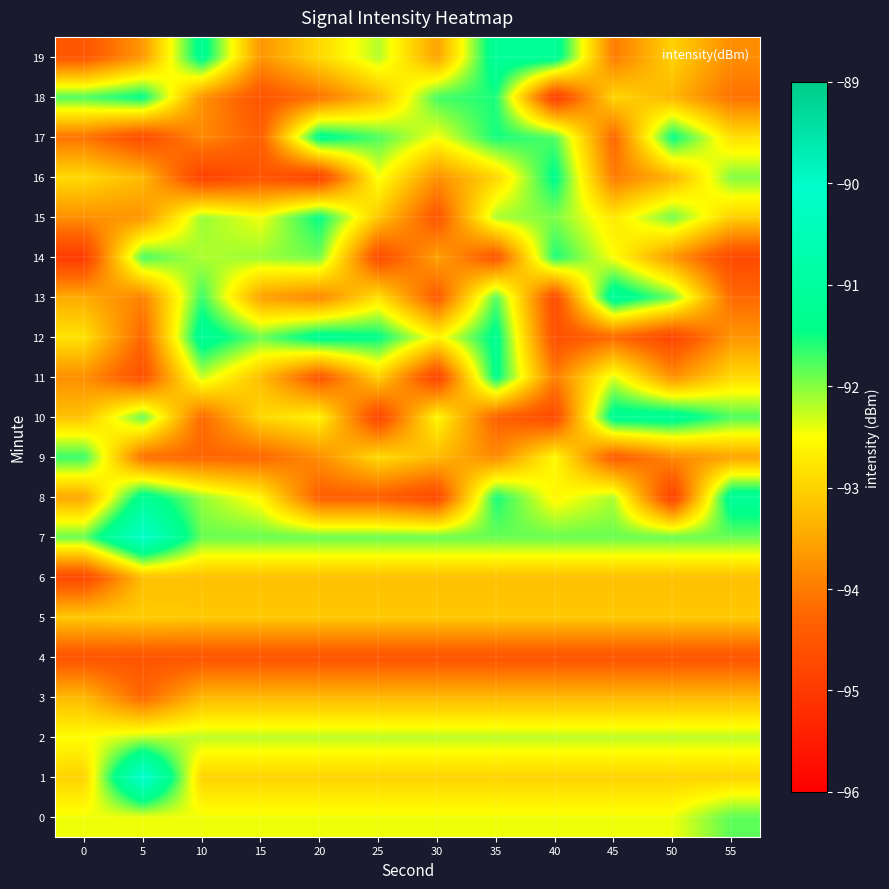

Reading left to right, list all the values displayed in this chart.

0: 0=-92.4	5=-92.4	10=-92.4	15=-92.4	20=-92.4	25=-92.4	30=-92.4	35=-92.4	40=-92.4	45=-92.4	50=-92.4	55=-91.8
1: 0=-93.0	5=-89.9	10=-93.0	15=-93.0	20=-93.0	25=-93.0	30=-93.0	35=-93.0	40=-93.0	45=-93.0	50=-93.0	55=-93.0
2: 0=-92.5	5=-92.2	10=-92.2	15=-92.2	20=-92.2	25=-92.2	30=-92.2	35=-92.2	40=-92.2	45=-92.2	50=-92.2	55=-92.2
3: 0=-93.3	5=-94.2	10=-93.3	15=-93.3	20=-93.3	25=-93.3	30=-93.3	35=-93.3	40=-93.3	45=-93.3	50=-93.3	55=-93.3
4: 0=-94.6	5=-94.6	10=-94.6	15=-94.6	20=-94.6	25=-94.6	30=-94.6	35=-94.6	40=-94.6	45=-94.6	50=-94.6	55=-94.6
5: 0=-93.1	5=-93.1	10=-93.1	15=-93.1	20=-93.1	25=-93.1	30=-93.1	35=-93.1	40=-93.1	45=-93.1	50=-93.1	55=-93.1
6: 0=-94.8	5=-93.2	10=-93.2	15=-93.2	20=-93.2	25=-93.2	30=-93.2	35=-93.2	40=-93.2	45=-93.2	50=-93.2	55=-93.2
7: 0=-91.9	5=-90.1	10=-91.9	15=-91.9	20=-91.9	25=-91.9	30=-91.9	35=-91.9	40=-91.9	45=-91.9	50=-91.9	55=-91.9
8: 0=-93.5	5=-91.2	10=-92.1	15=-92.6	20=-94.4	25=-94.4	30=-94.8	35=-91.5	40=-92.6	45=-92.2	50=-94.9	55=-91.1
9: 0=-91.7	5=-94.2	10=-94.3	15=-94.3	20=-93.8	25=-92.9	30=-93.3	35=-93.8	40=-92.6	45=-94.4	50=-93.8	55=-93.5
10: 0=-93.2	5=-91.9	10=-94.2	15=-92.9	20=-92.6	25=-94.8	30=-92.6	35=-94.3	40=-94.7	45=-91.2	50=-91.1	55=-91.8
11: 0=-93.8	5=-94.6	10=-92.3	15=-93.2	20=-94.5	25=-93.0	30=-94.9	35=-91.4	40=-94.0	45=-92.3	50=-93.8	55=-92.9
12: 0=-92.8	5=-94.3	10=-91.1	15=-91.9	20=-91.2	25=-91.4	30=-92.6	35=-91.3	40=-94.6	45=-94.2	50=-94.8	55=-93.7
13: 0=-93.4	5=-93.9	10=-91.7	15=-93.6	20=-93.9	25=-92.8	30=-94.4	35=-91.8	40=-94.7	45=-91.1	50=-91.9	55=-94.2
14: 0=-95.0	5=-91.7	10=-92.2	15=-92.1	20=-91.9	25=-94.7	30=-93.6	35=-94.5	40=-91.5	45=-92.5	50=-93.7	55=-94.7
15: 0=-93.8	5=-93.7	10=-92.1	15=-92.4	20=-91.5	25=-93.1	30=-94.5	35=-92.1	40=-92.0	45=-92.8	50=-91.9	55=-93.0
16: 0=-92.9	5=-93.3	10=-94.9	15=-94.6	20=-94.9	25=-92.5	30=-93.7	35=-93.0	40=-91.4	45=-94.0	50=-93.4	55=-92.0
17: 0=-94.1	5=-94.7	10=-93.8	15=-94.4	20=-91.3	25=-91.8	30=-92.5	35=-91.5	40=-91.8	45=-94.3	50=-91.4	55=-92.8
18: 0=-91.8	5=-91.4	10=-93.7	15=-94.6	20=-94.1	25=-93.3	30=-91.7	35=-91.6	40=-95.0	45=-93.0	50=-93.3	55=-94.1
19: 0=-94.5	5=-93.6	10=-91.2	15=-93.7	20=-92.9	25=-92.2	30=-93.5	35=-91.1	40=-91.2	45=-94.0	50=-93.0	55=-93.8